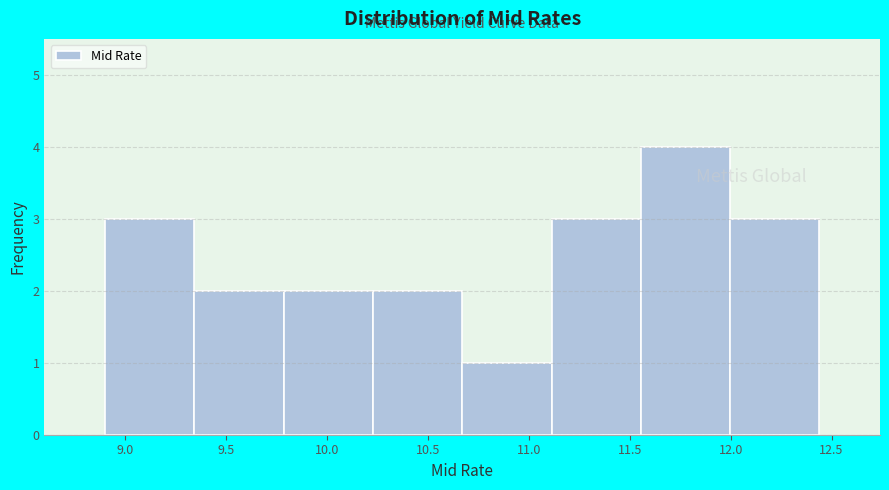

How tall is the bar that spans 12.00 to 12.45 on the x-axis? Neither the bar edges nor the heights are printed on the chart, so give them approximately, as read against the axes.

3